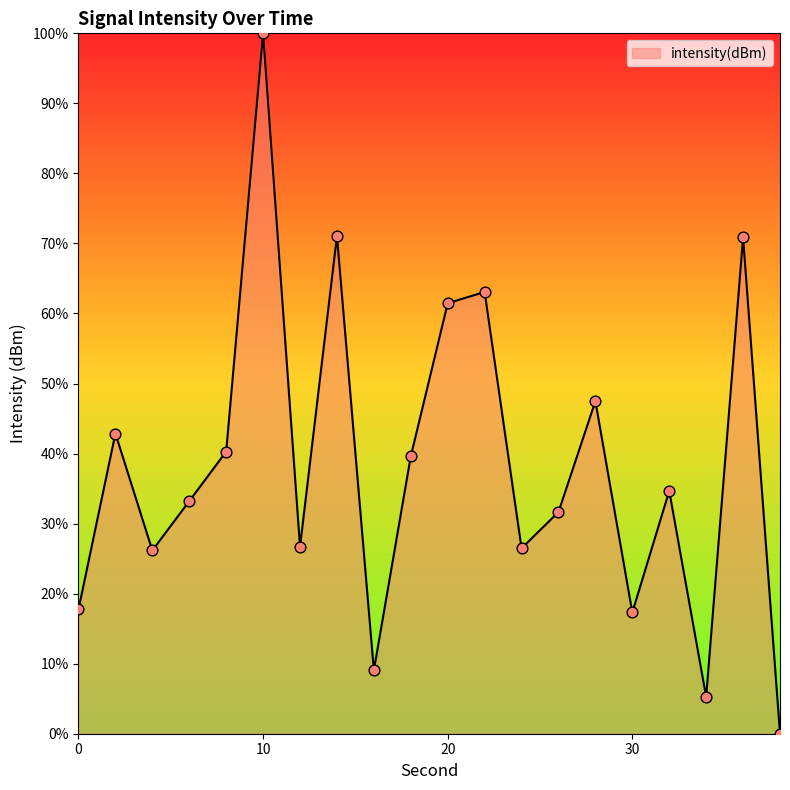

What is the greatest value displayed?

100.0